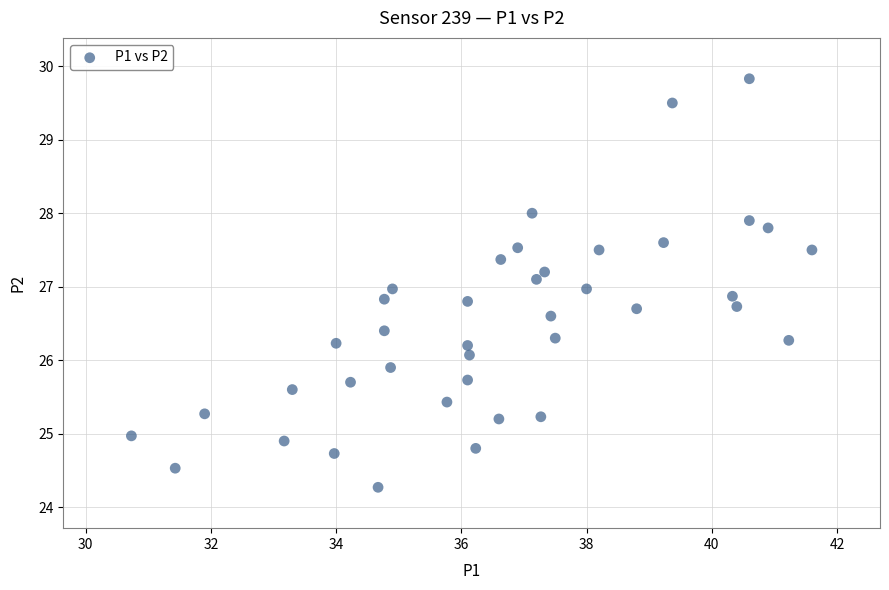

What is the range of Y values (max minus min)?

5.6